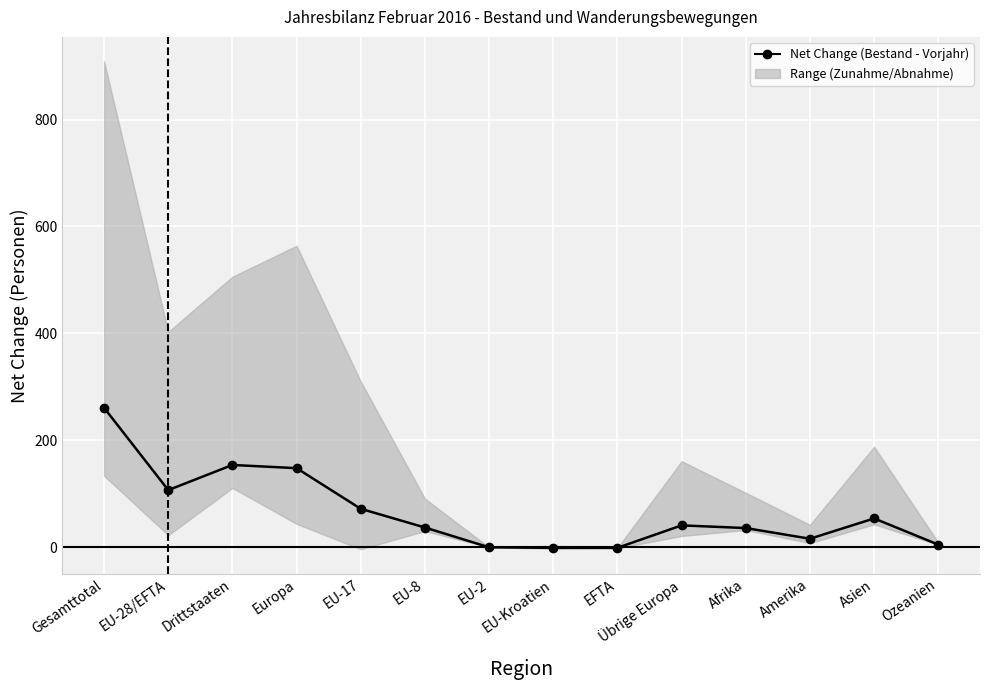

Count the number of values greater than 41.

6